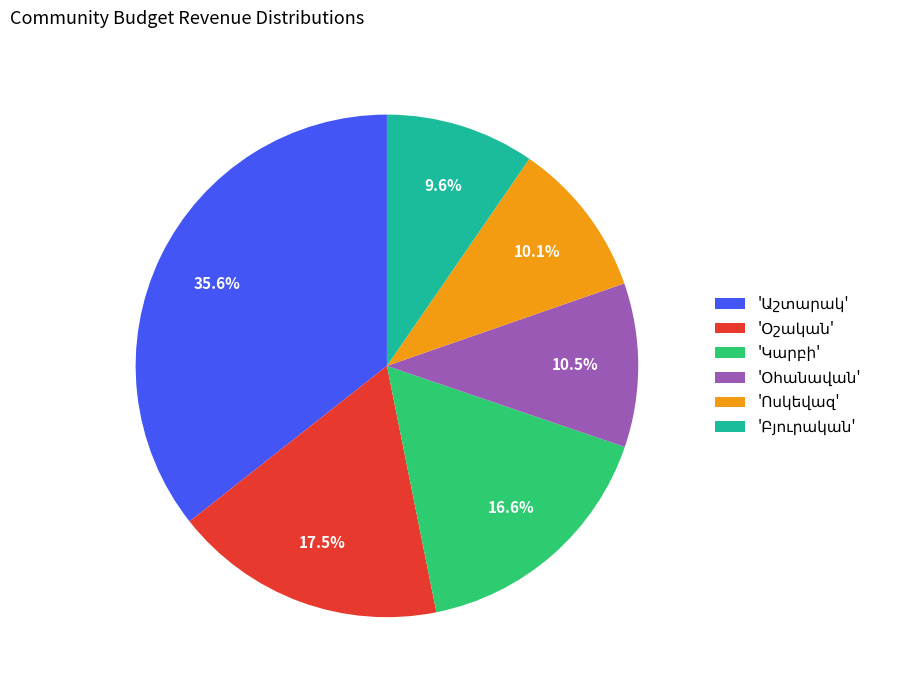

Is there any slice that represents more than half of the pie?

No